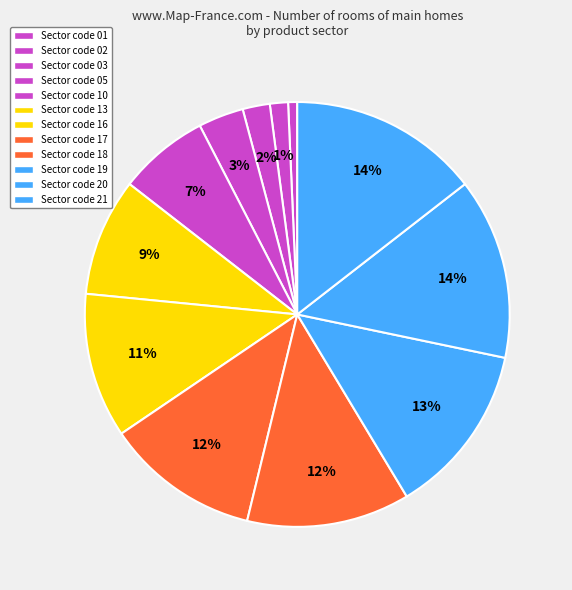

Count the number of slices in the pie.

12